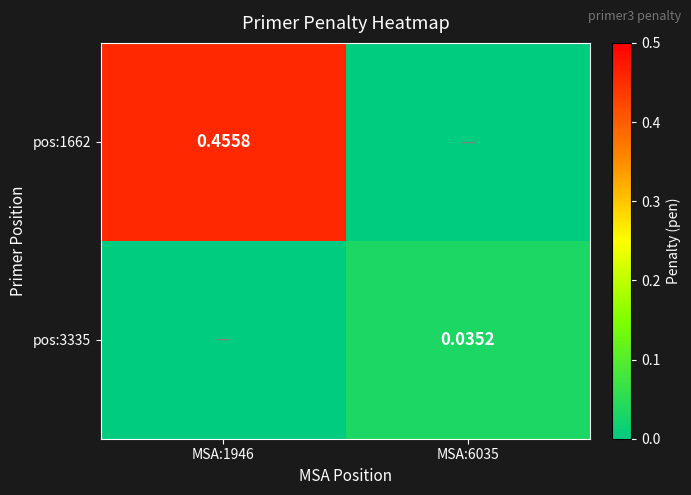

Is the value of pos:1662 at MSA:1946 greater than the value of pos:3335 at MSA:6035?

Yes